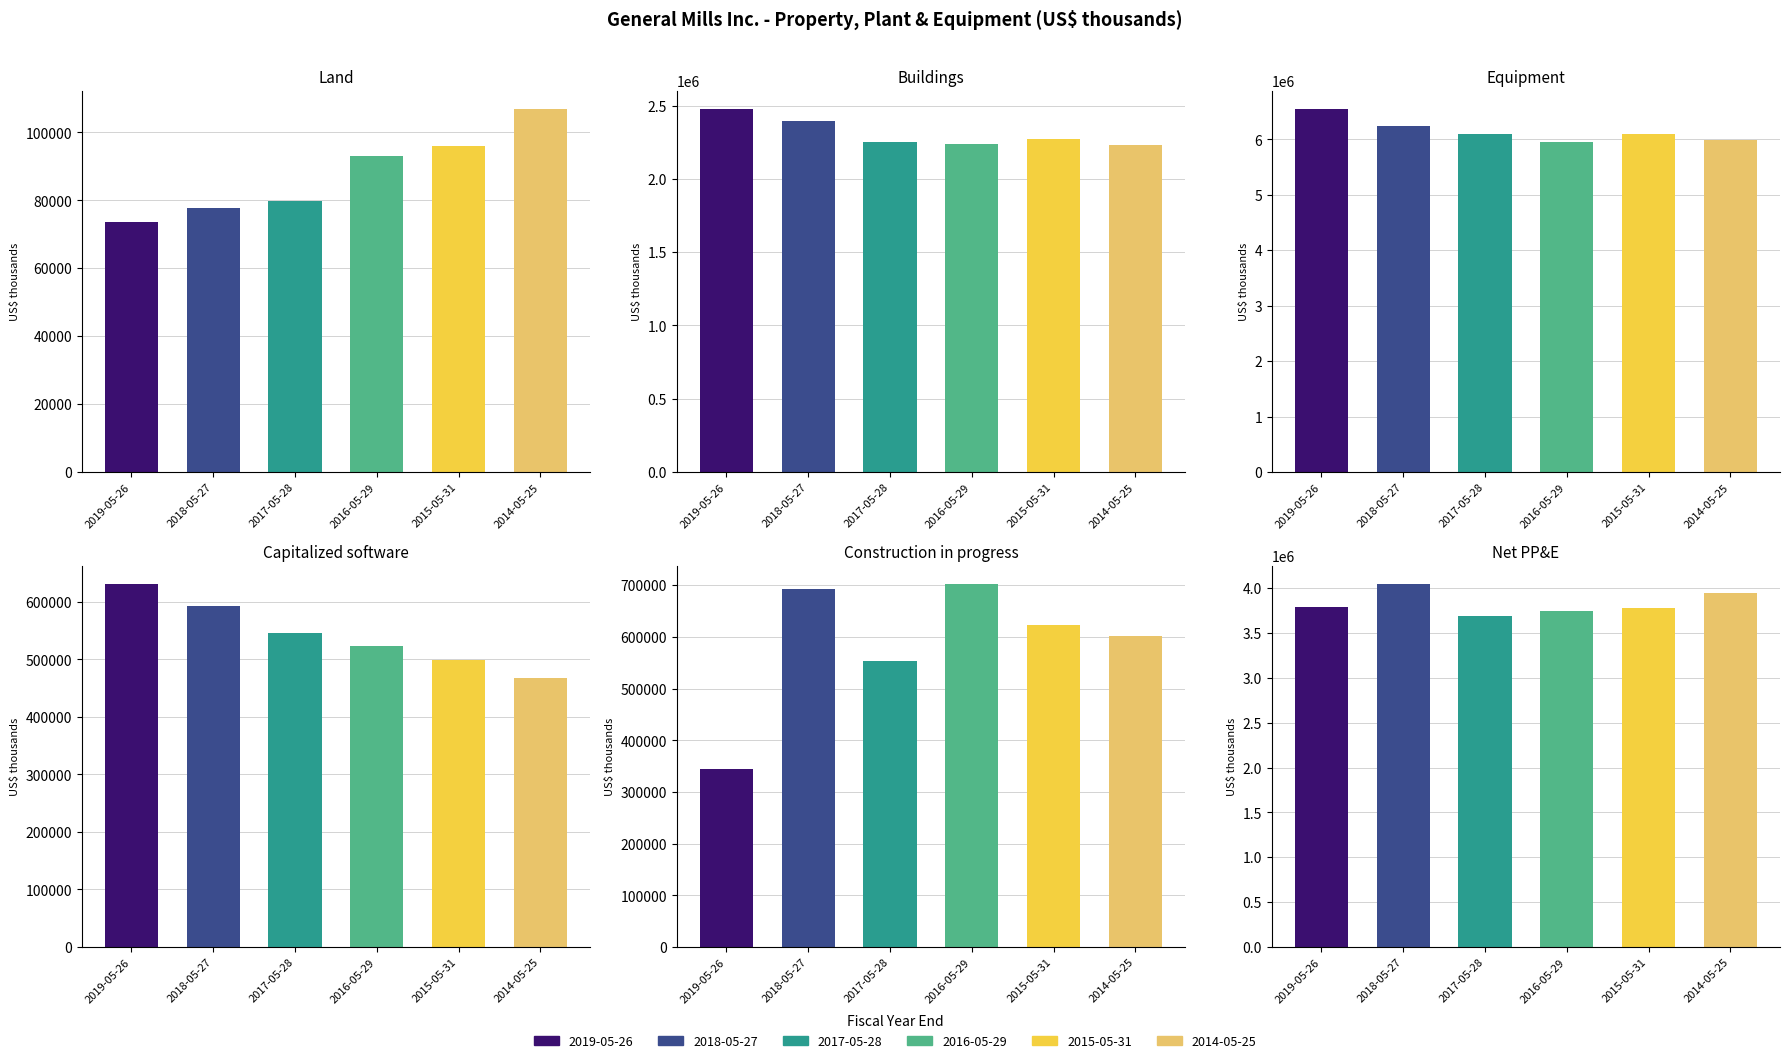

Where does the Land series first go above 92900?

2015-05-31